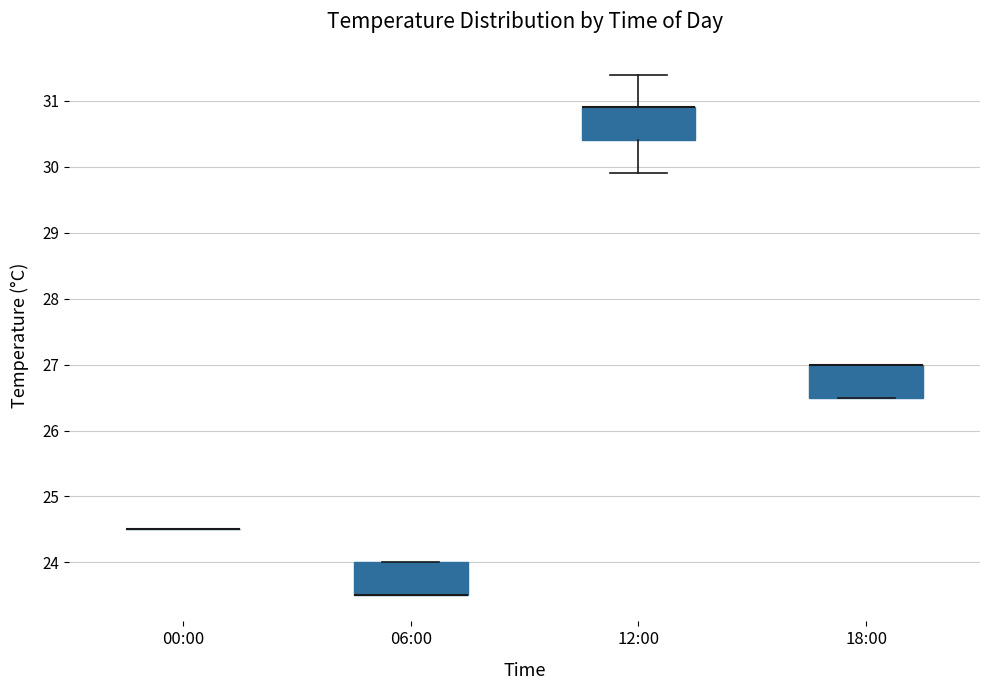

Reading left to right, read every box against the y-axis: the position of its median line, the range the box covers, and the ends of its whiskers. The values are not printed on the chart, so give them approximately, as read against the axis.

00:00: box collapsed to a line at 24.5, whiskers 24.5 to 24.5
06:00: median 23.5 (drawn on the box's lower edge), box 23.5 to 24.0, whiskers 23.5 to 24.0
12:00: median 30.9 (drawn on the box's upper edge), box 30.4 to 30.9, whiskers 29.9 to 31.4
18:00: median 27.0 (drawn on the box's upper edge), box 26.5 to 27.0, whiskers 26.5 to 27.0